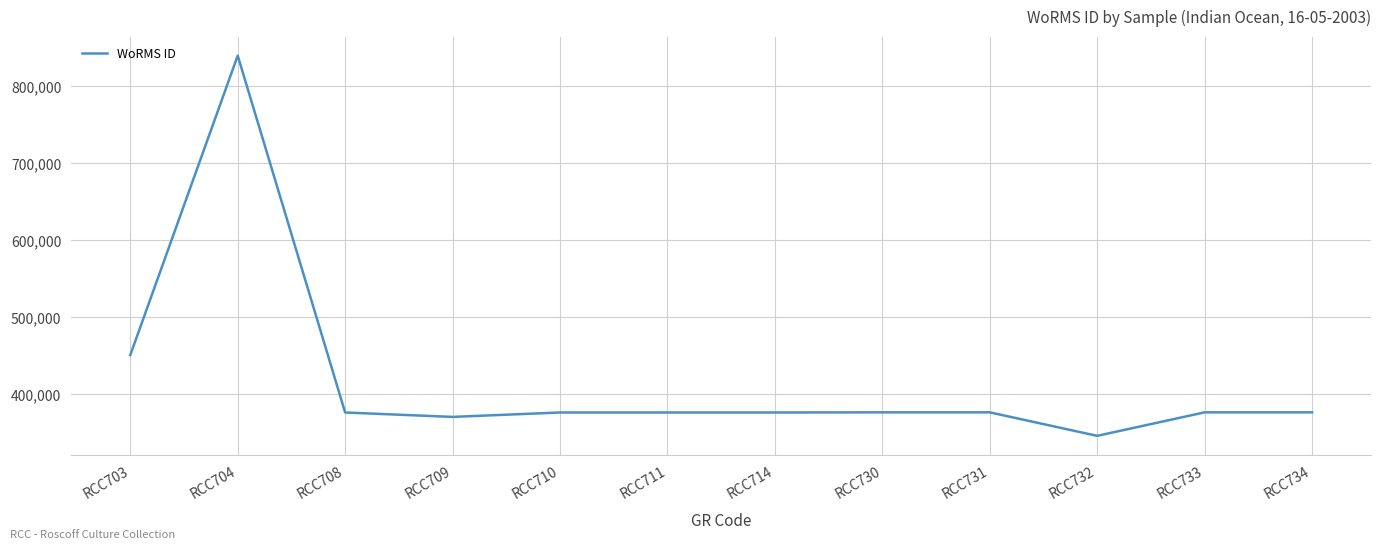

Where is the first local minimum?

RCC709